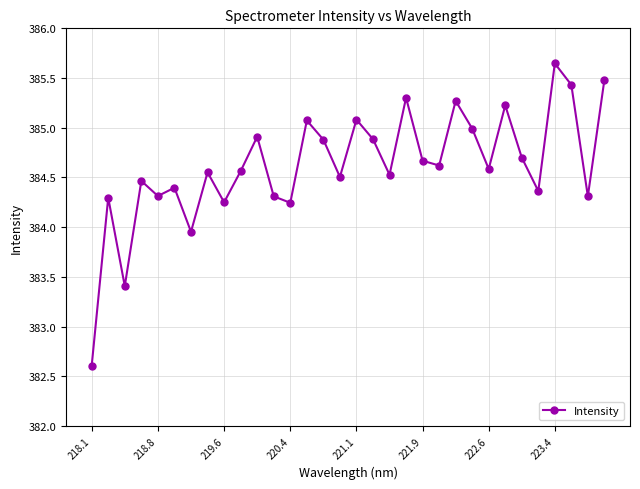

What is the difference between the maximum and minimum values?

3.0